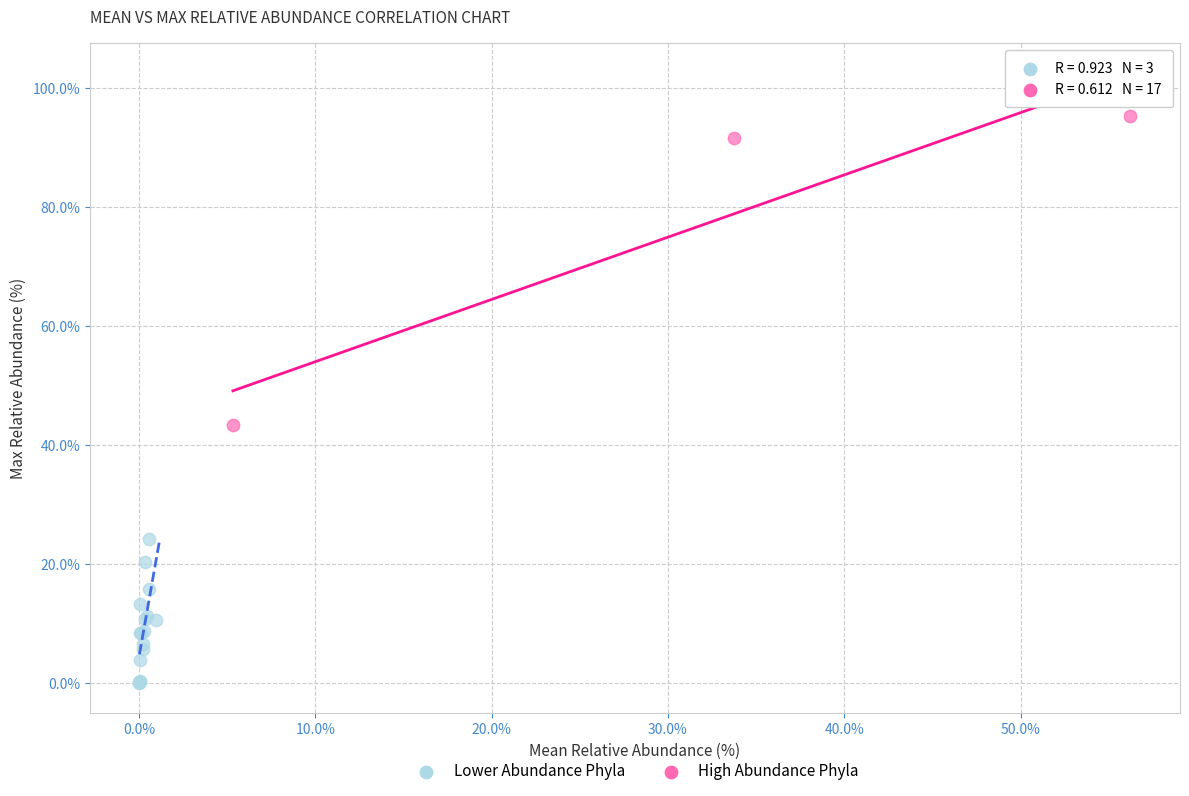

Which series reaches the maximum Y coordinate?

High Abundance Phyla